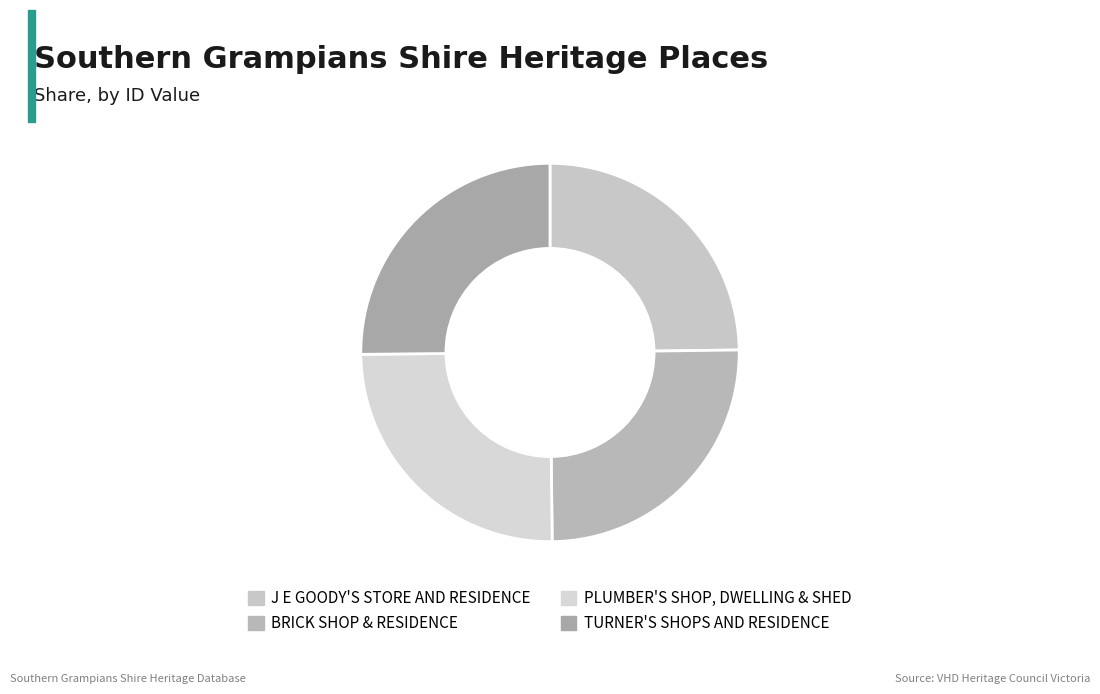

What is the largest slice in the pie chart?

TURNER'S SHOPS AND RESIDENCE